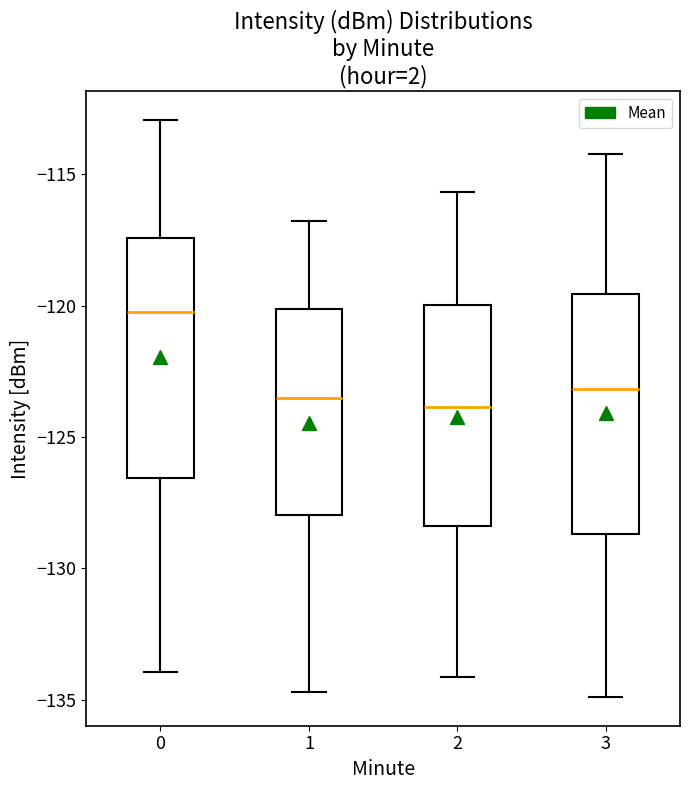

Reading left to right, read every box against the y-axis: the position of its median line, the range the box covers, and the ends of its whiskers. The values are not printed on the chart, so give them approximately, as read against the axis.

0: median -120.5, box -126.5 to -117.5, whiskers -134.0 to -113.0
1: median -123.5, box -128.0 to -120.0, whiskers -134.5 to -117.0
2: median -124.0, box -128.5 to -120.0, whiskers -134.0 to -115.5
3: median -123.0, box -128.5 to -119.5, whiskers -135.0 to -114.0